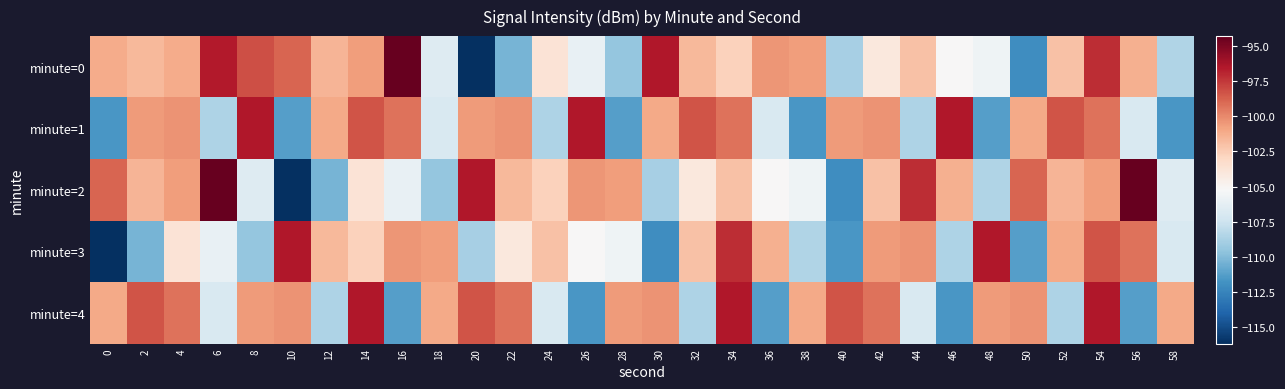

How many data points does each series have?

30